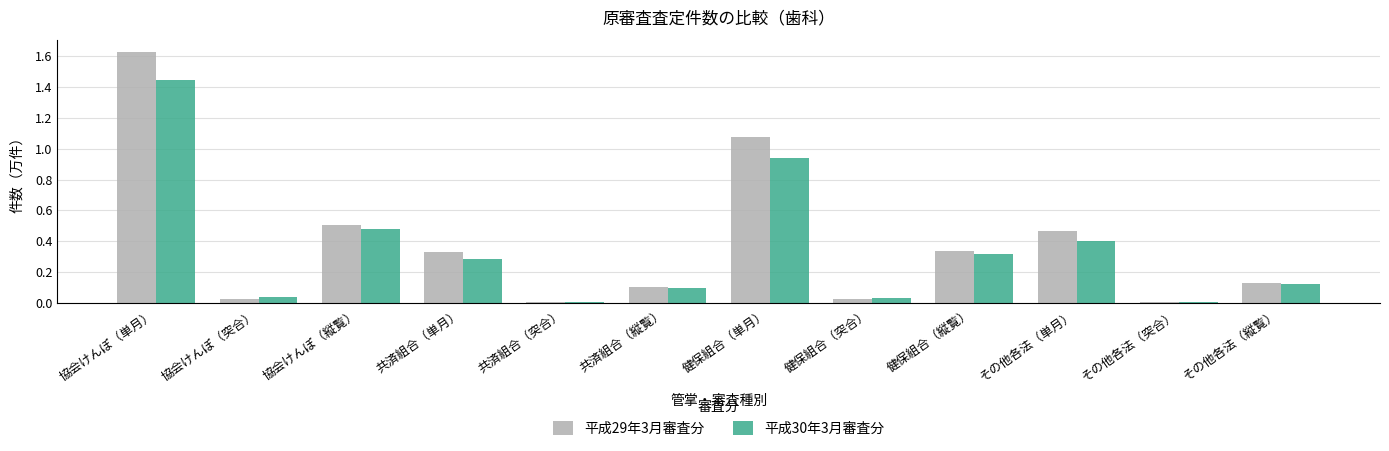

How many bars are there in total?

24